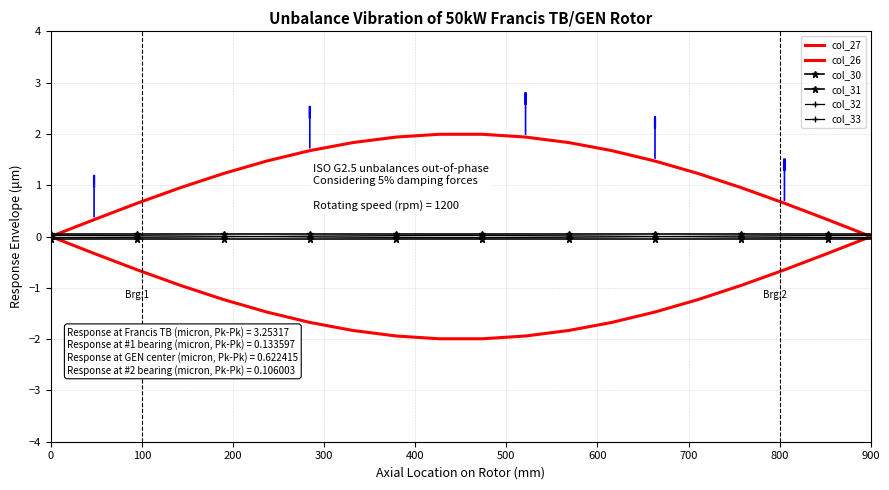

What is the smallest value displayed?

-2.0